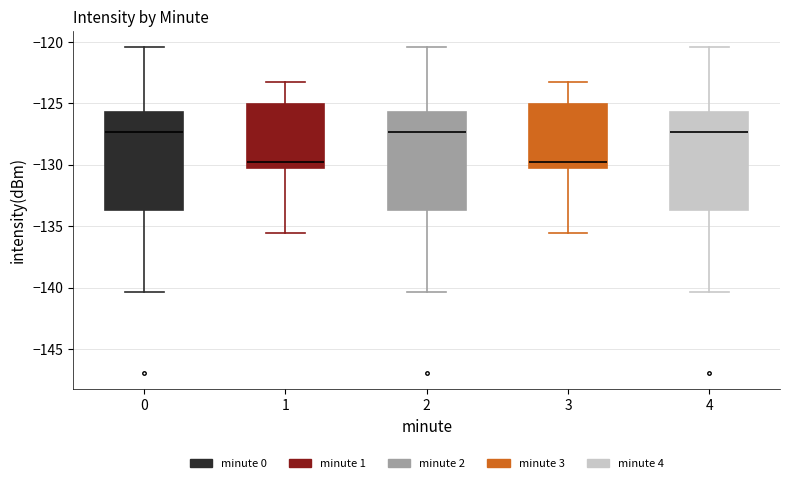

Reading left to right, transcribe this box plot: for each box, give where its median line is, the range the box spans, and where its two whiskers end, as read against the y-axis. The values are not printed on the chart, so give them approximately, as read against the axis.

0: median -127.5, box -133.5 to -125.5, whiskers -140.5 to -120.5
1: median -129.5, box -130.5 to -125.0, whiskers -135.5 to -123.5
2: median -127.5, box -133.5 to -125.5, whiskers -140.5 to -120.5
3: median -129.5, box -130.5 to -125.0, whiskers -135.5 to -123.5
4: median -127.5, box -133.5 to -125.5, whiskers -140.5 to -120.5